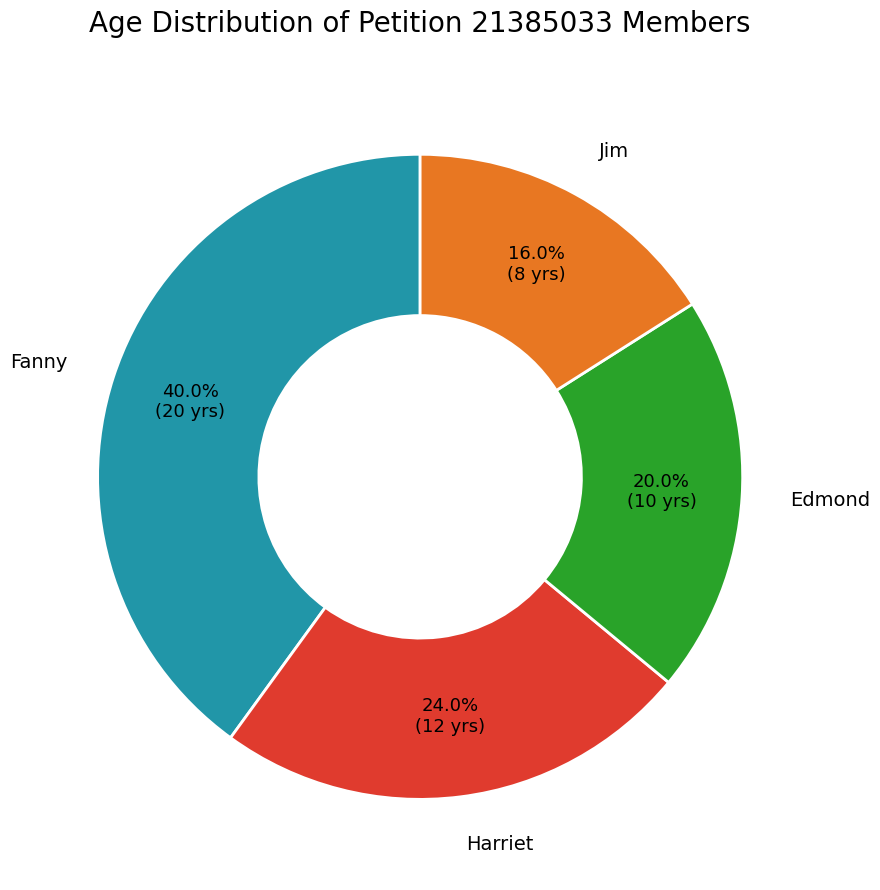

Count the number of slices in the pie.

4